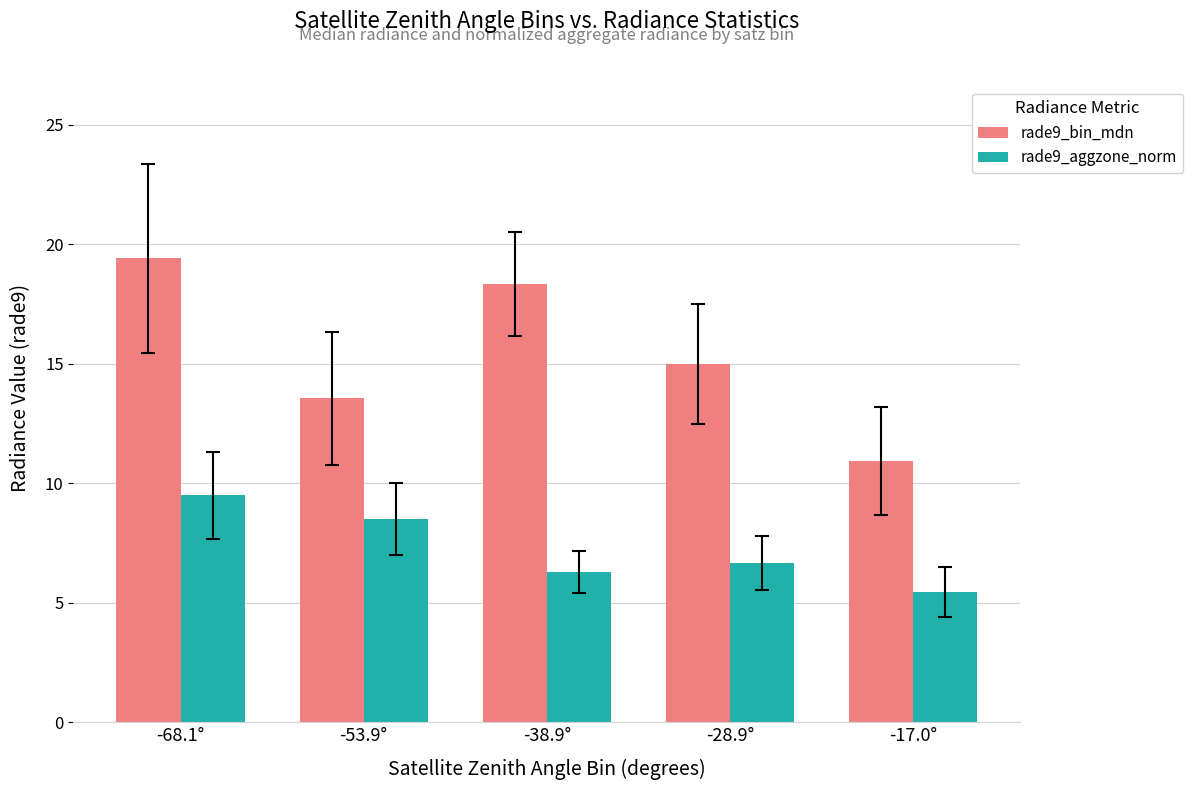

At which label does rade9_aggzone_norm first exceed 6?

-68.1°